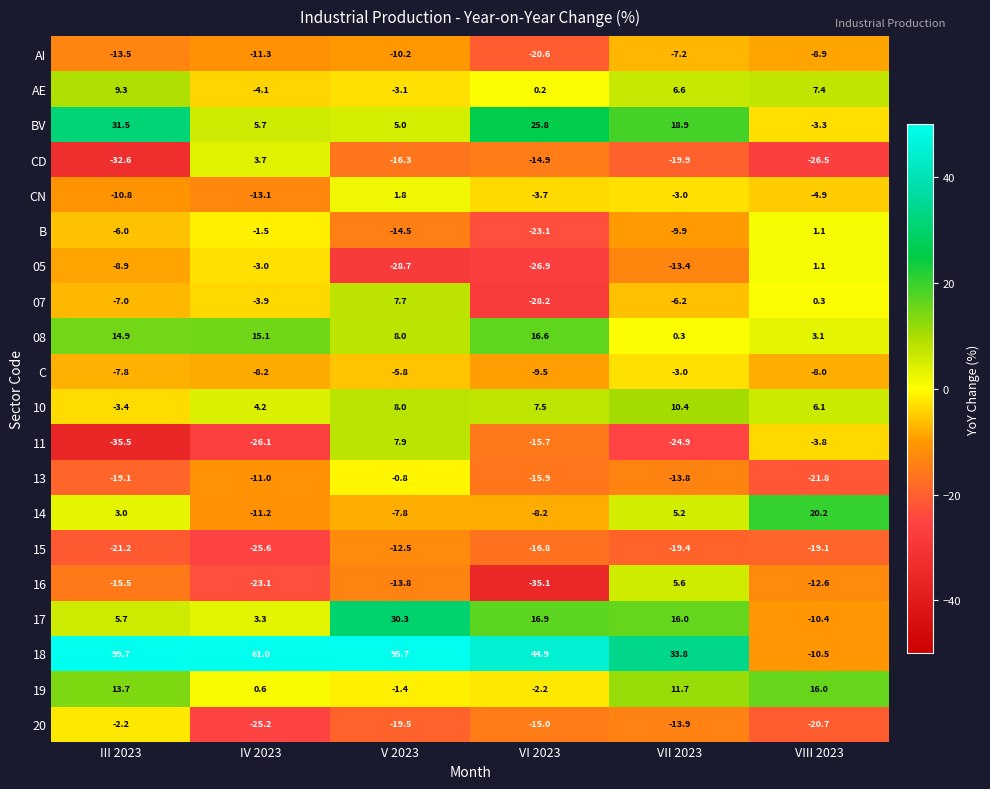

What is the greatest value displayed?

99.7